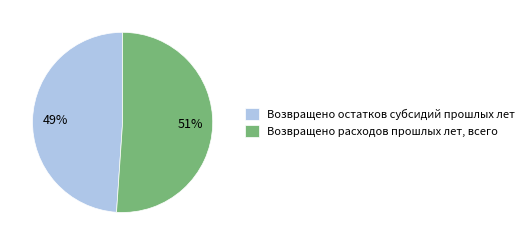

To the nearest percent, what percentage of the pie is Возвращено расходов прошлых лет, всего?

51%